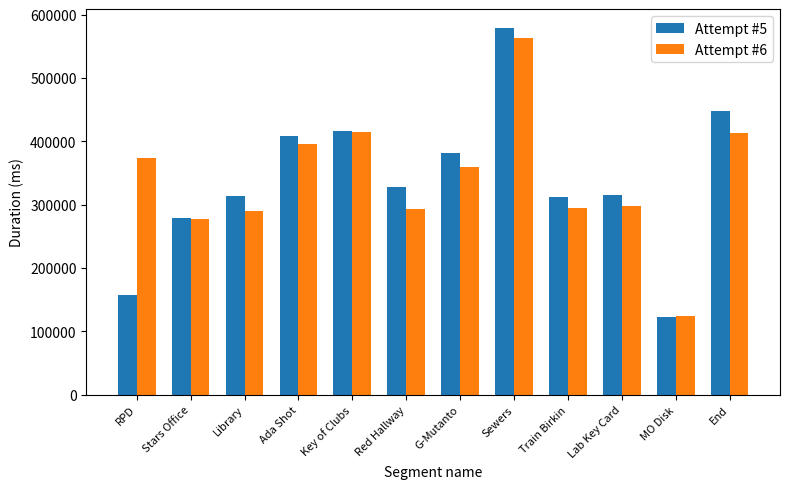

Is the value of Attempt #5 at Red Hallway greater than the value of Attempt #6 at Train Birkin?

Yes